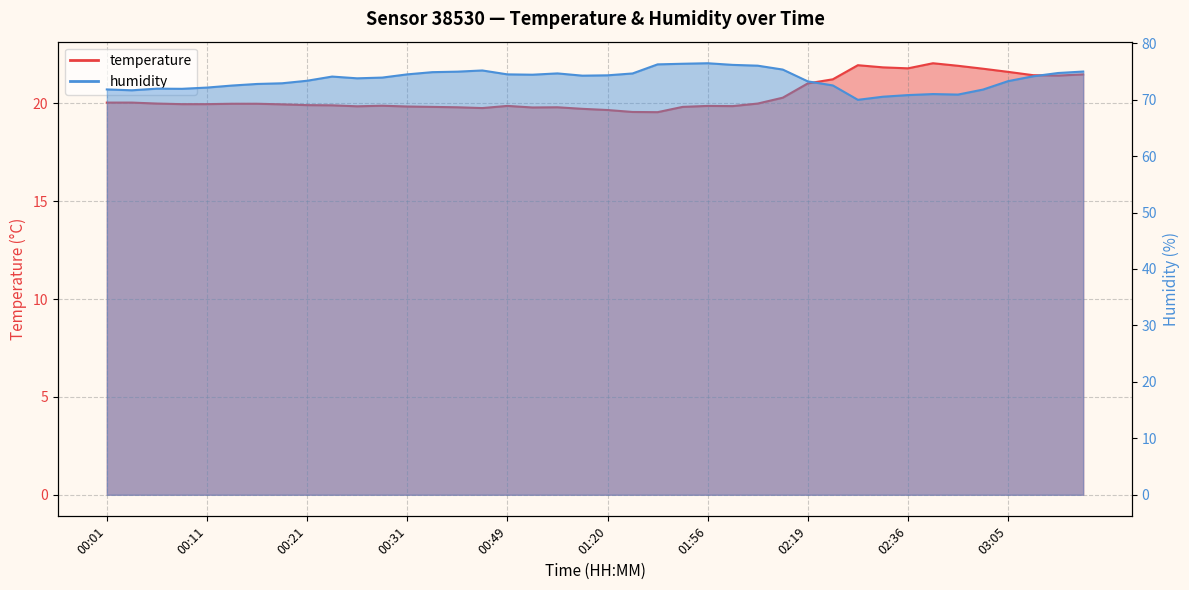

True or false: humidity has a value of 51.6 at 00:33.

False